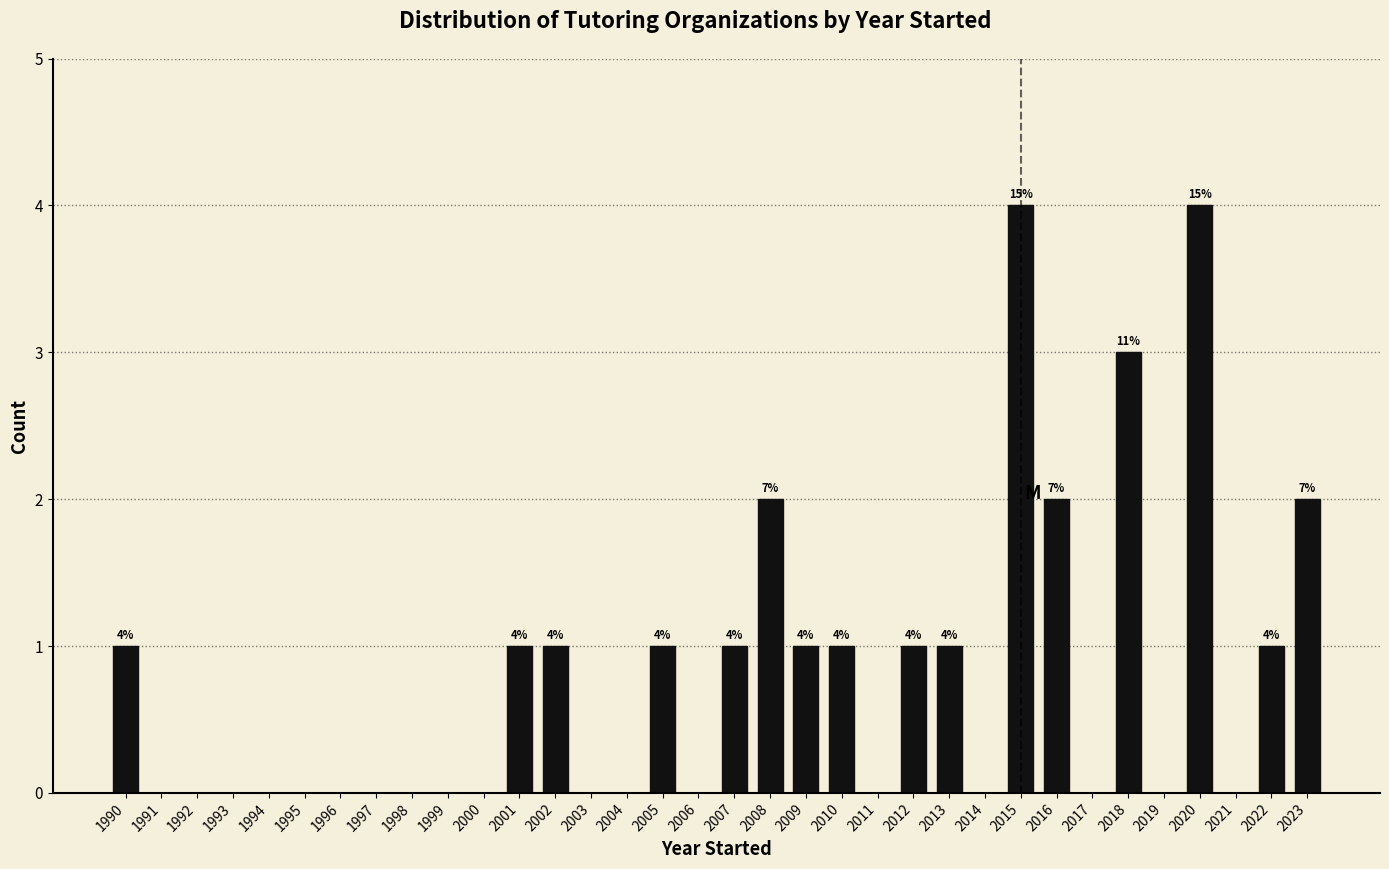

What is the sum of all values?

27